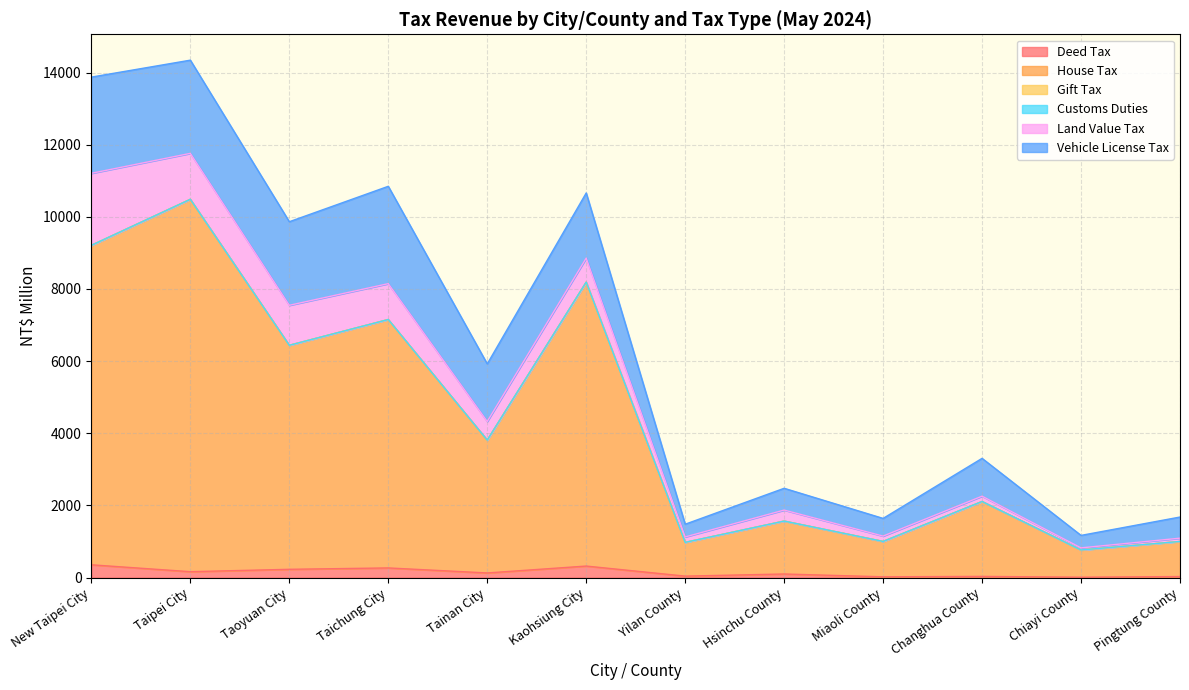

True or false: Vehicle License Tax has more than 1 interior local peaks.

True